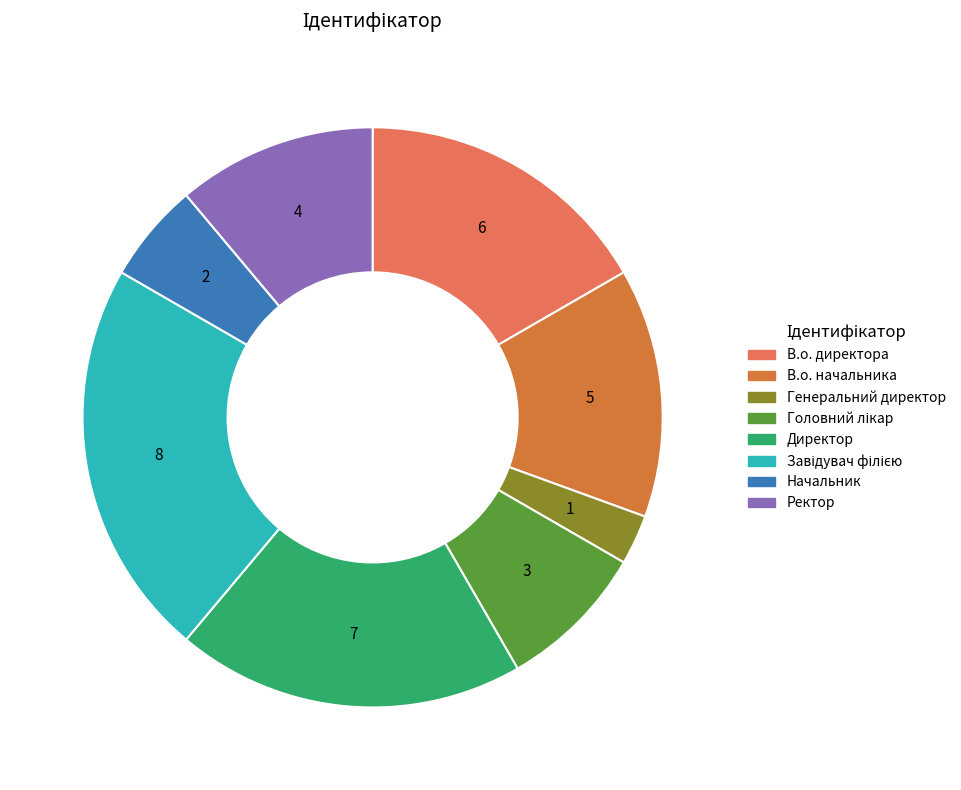

To the nearest percent, what is the difference between the Ректор and Завідувач філією slice percentages?

11%